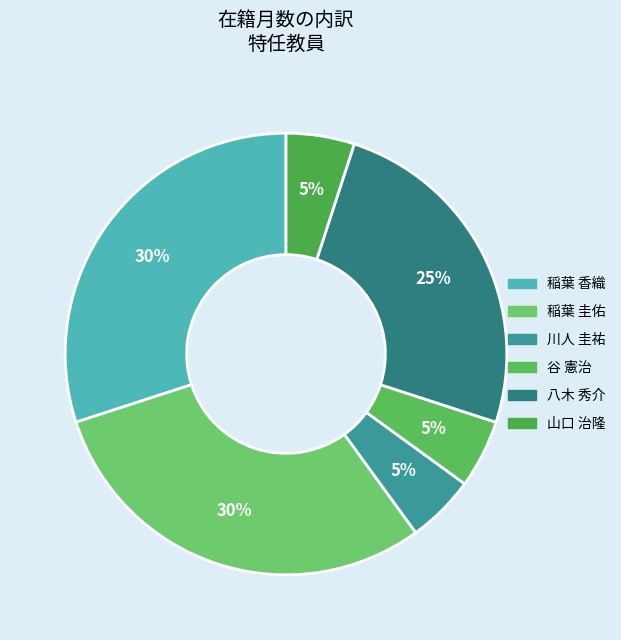

What is the smallest slice in the pie chart?

川人 圭祐